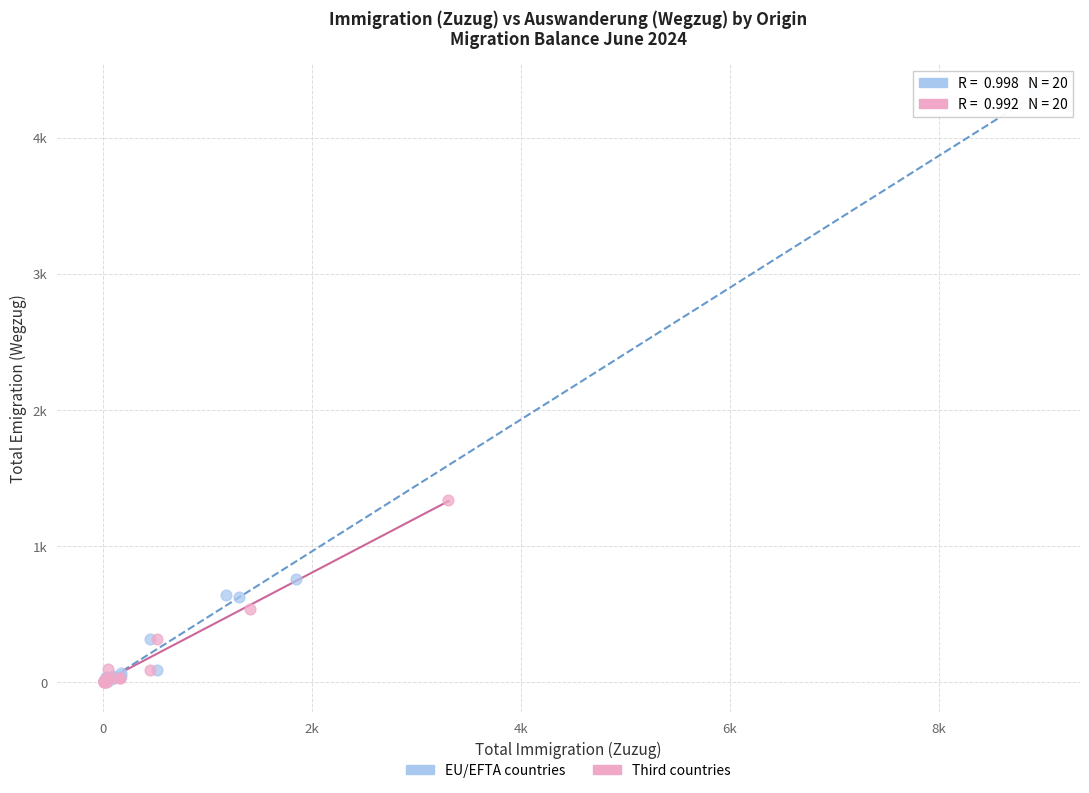

What are all the series names shown in the legend?

EU/EFTA countries, Third countries